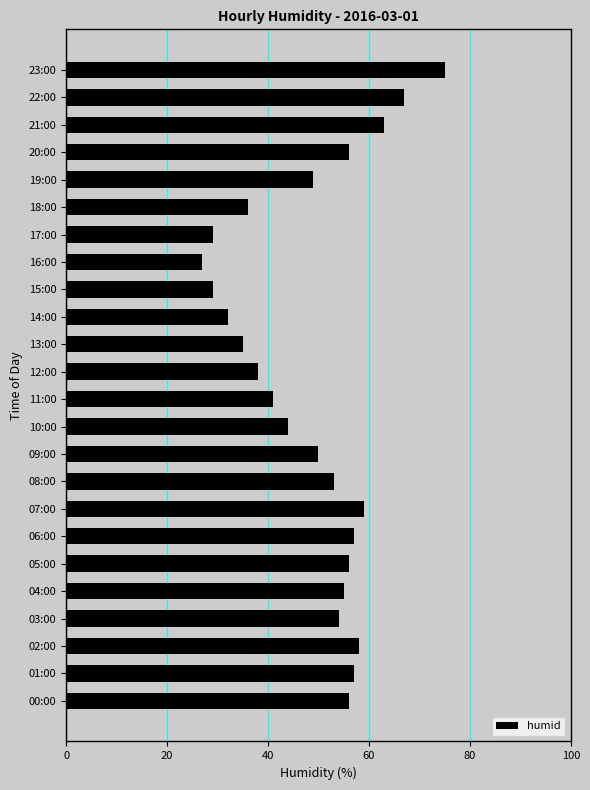

Read the value at 10:00, to the nearest 5.

45